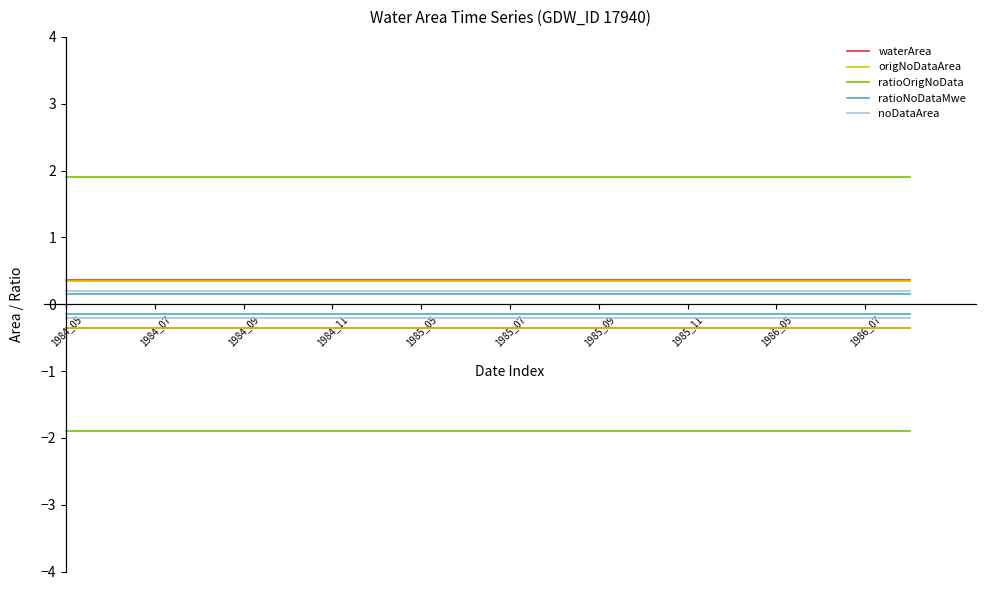

Which series has the largest total across all categories?

ratioOrigNoData